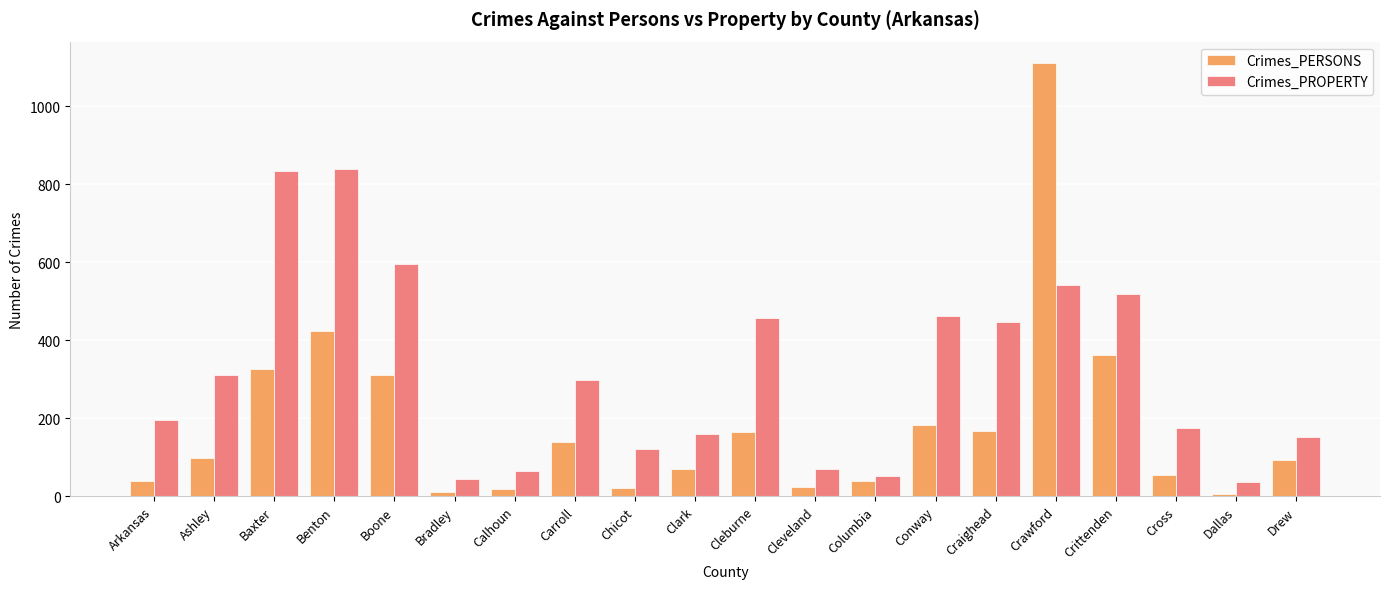

What position from the left is Columbia?

13